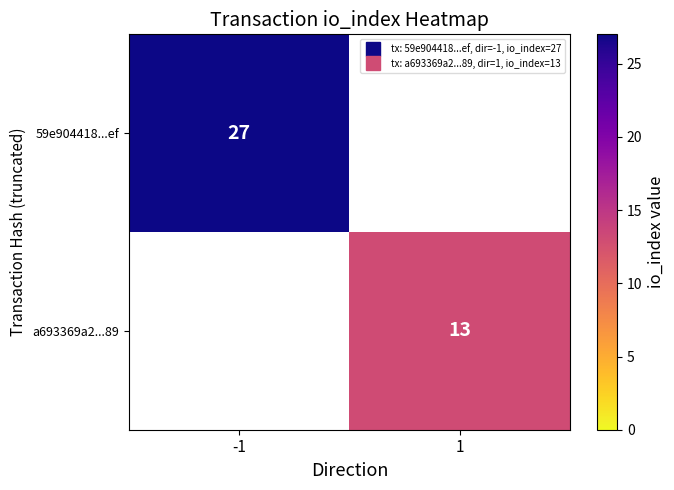

How many data points does each series have?

2